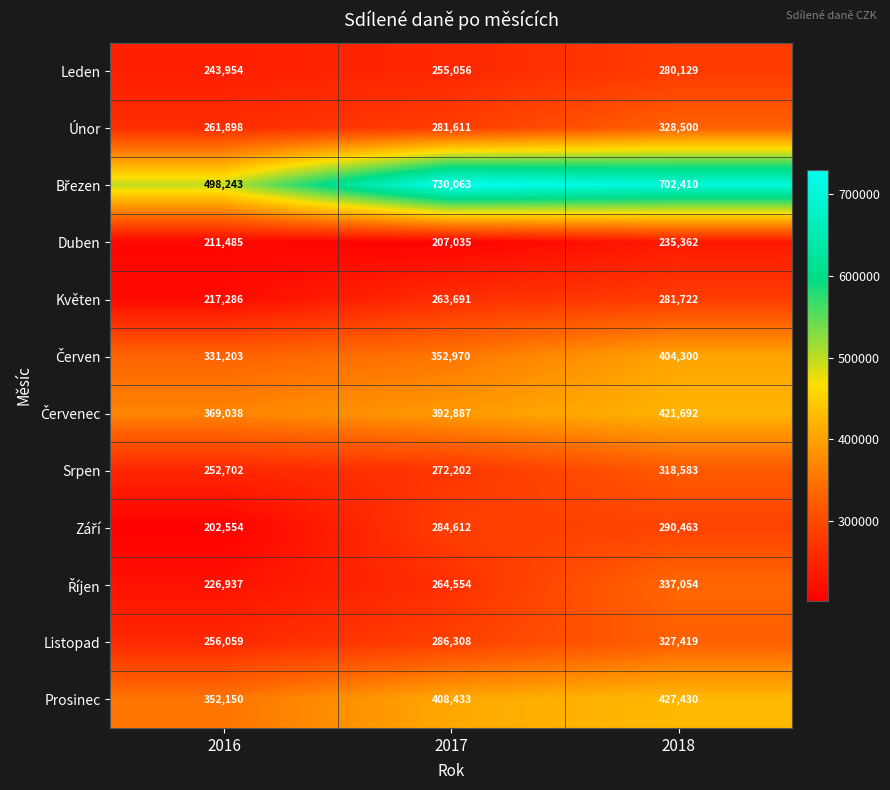

Read the Leden value at 2016.

243954